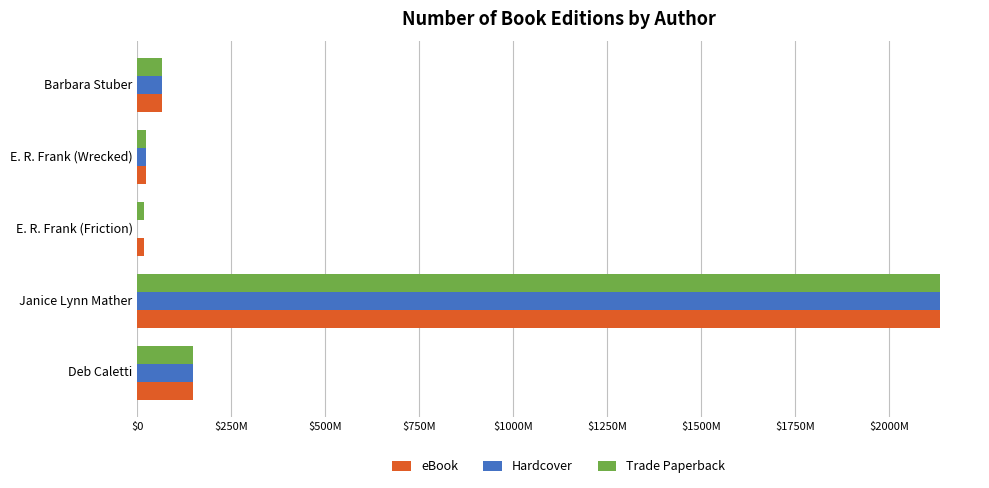

What are all the series names shown in the legend?

eBook, Hardcover, Trade Paperback